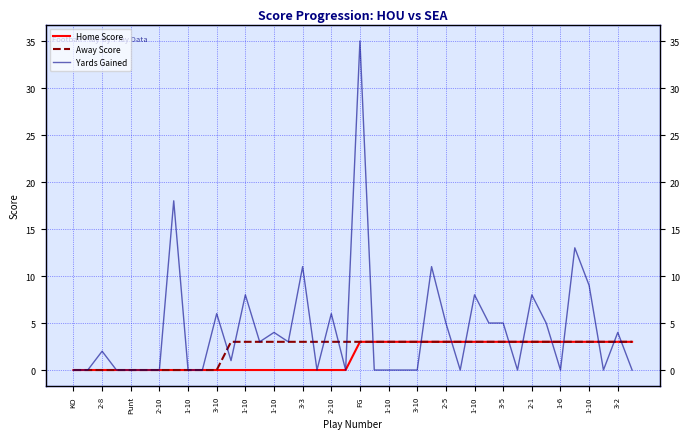

True or false: Home Score has a value of 0 at 2-8.

True